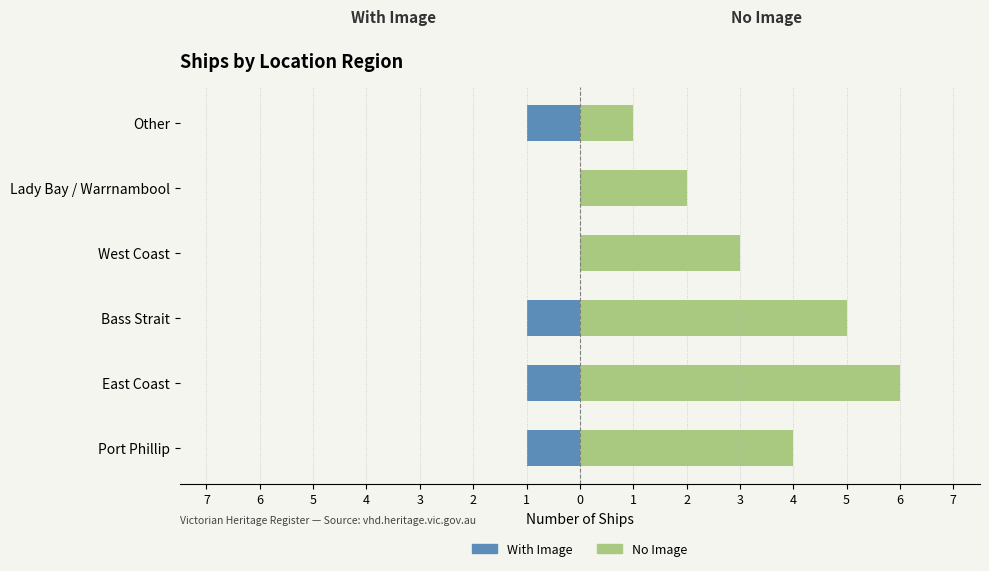

What is the approximate value of No Image at East Coast?

6